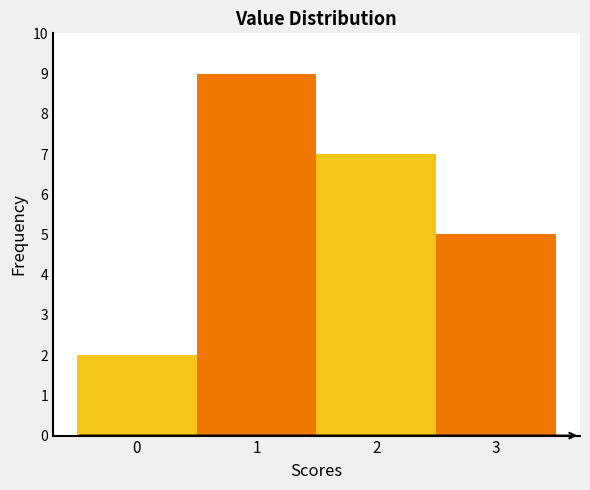

Over which range of the x-axis is the bar tallest?

0.5 to 1.5